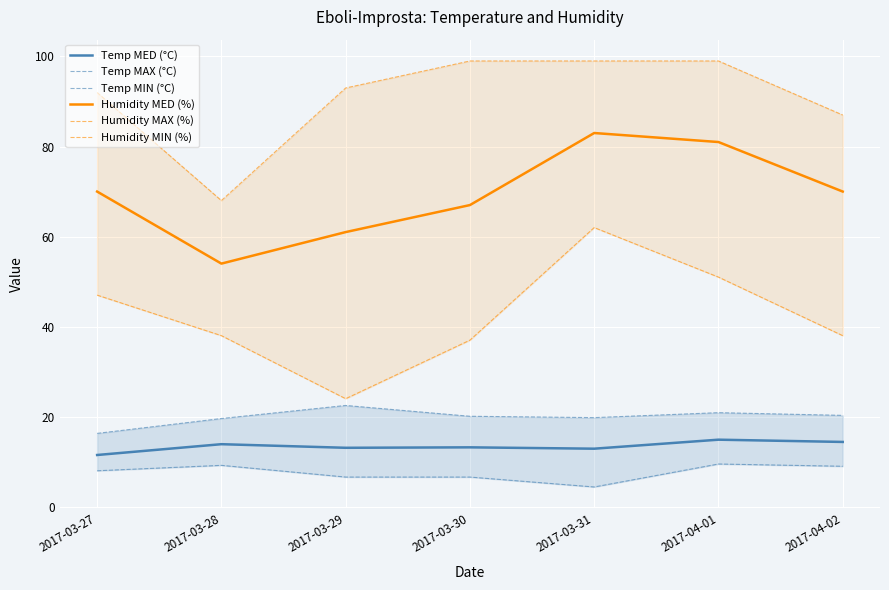

True or false: Humidity MIN (%) has more than 1 points higher than both neighbors.

False